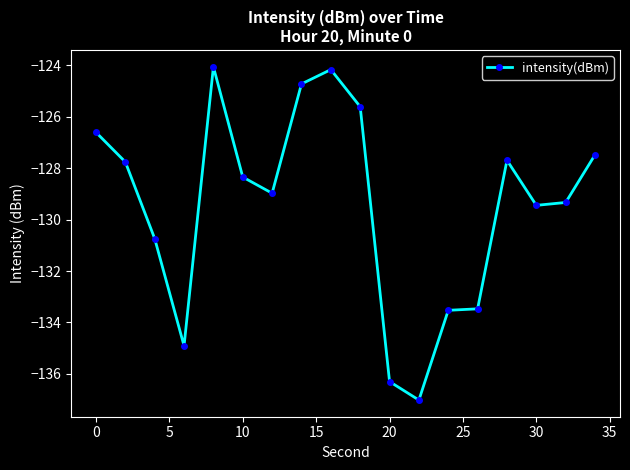

Reading left to right, what are all the values shown in this chart?

-126.6	-127.8	-130.7	-134.9	-124.1	-128.3	-129.0	-124.7	-124.2	-125.6	-136.3	-137.0	-133.5	-133.5	-127.7	-129.4	-129.3	-127.5